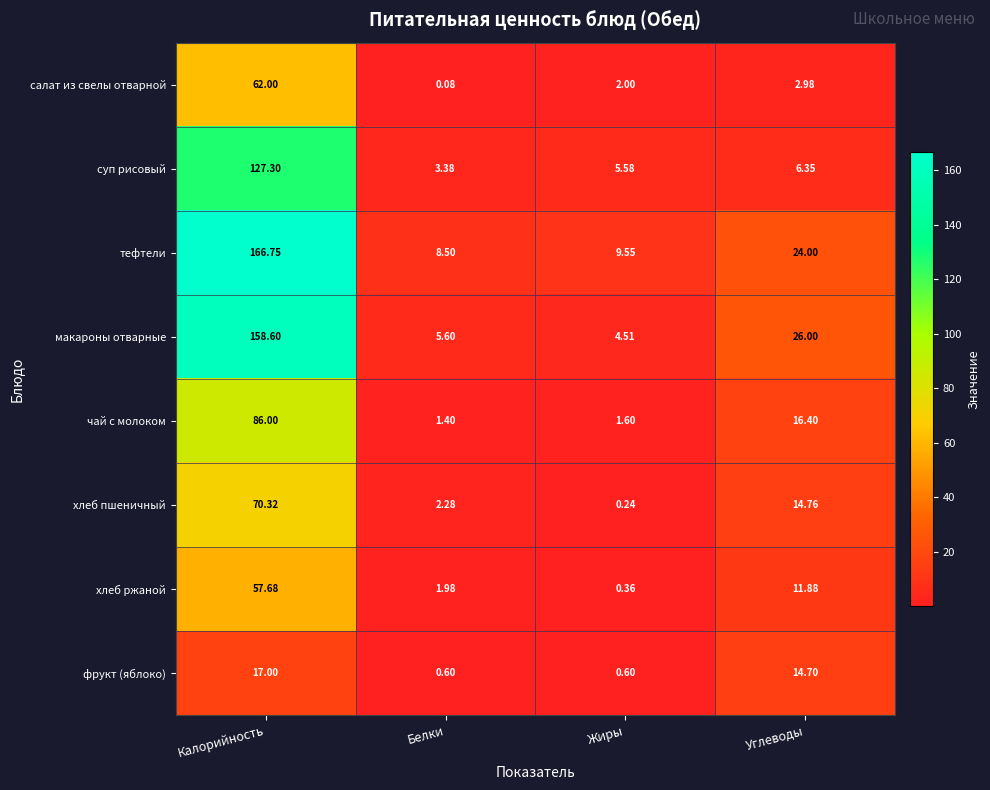

At which label does суп рисовый reach its minimum?

Белки